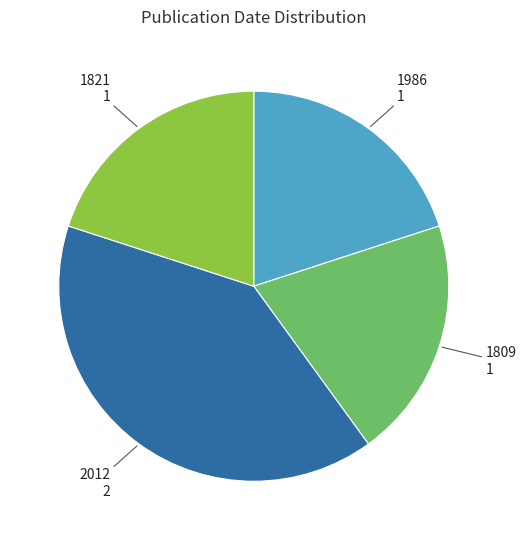

Is it true that 1986 is 14% of the pie?

False